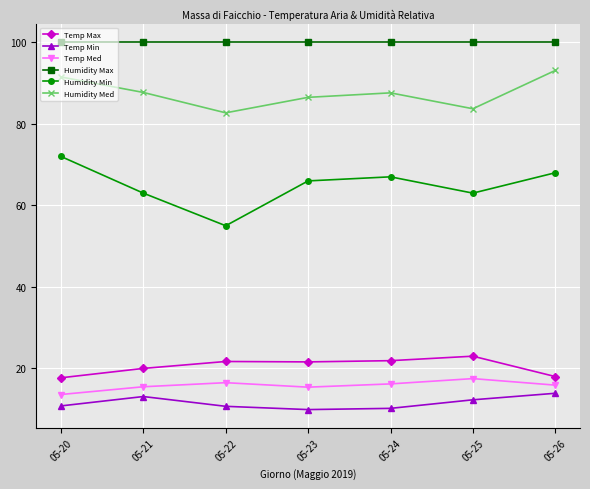

What is the spread (max minus min) of values at 05-20?

89.2